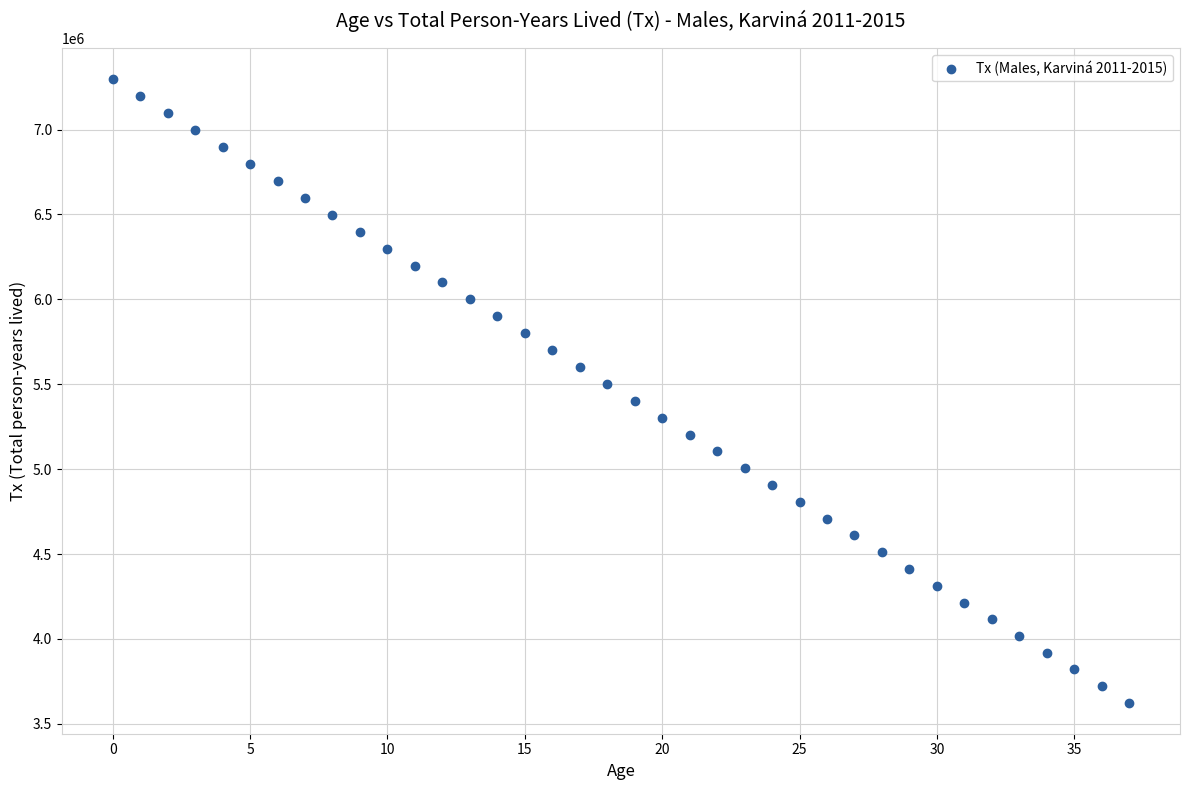

What is the range of Y values (max minus min)?

3670516.7